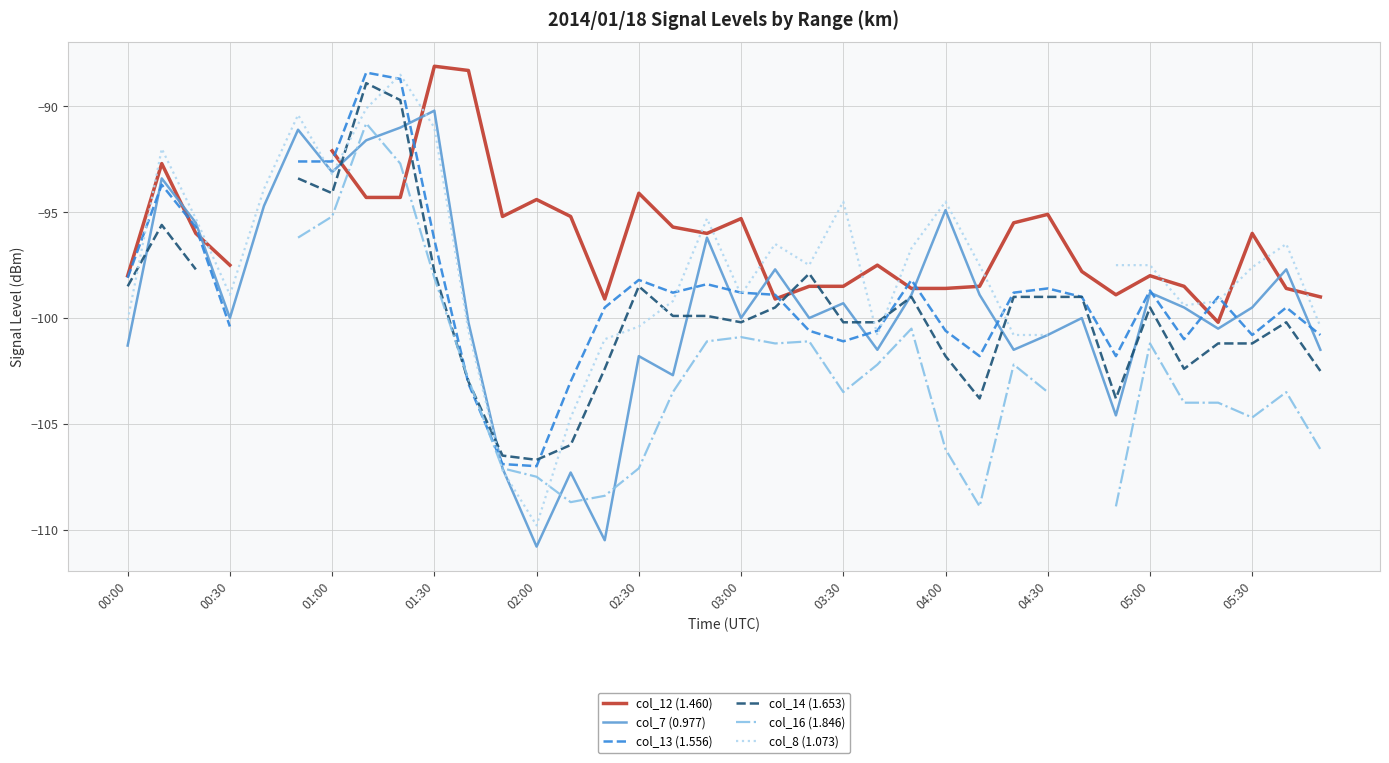

How many interior local valleys does the col_8 (1.073) series have?

7